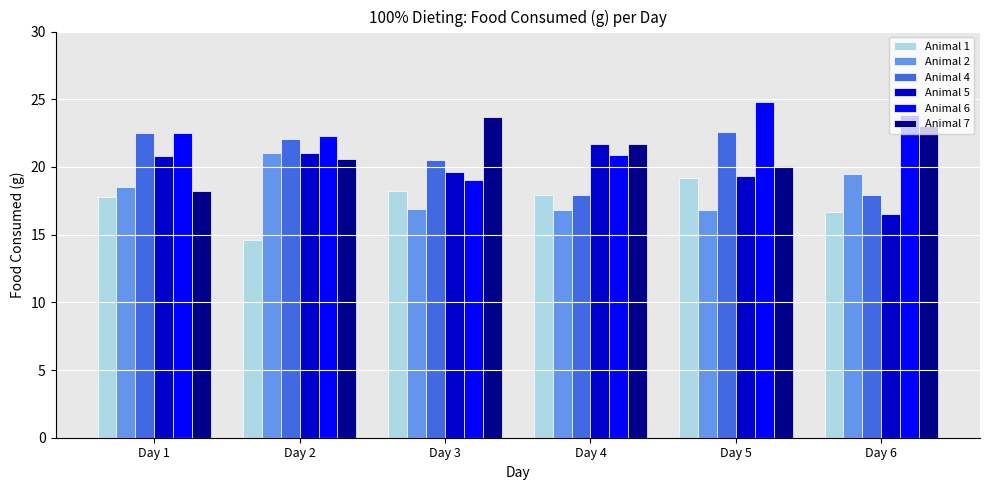

Read the Animal 6 value at Day 4.

20.9